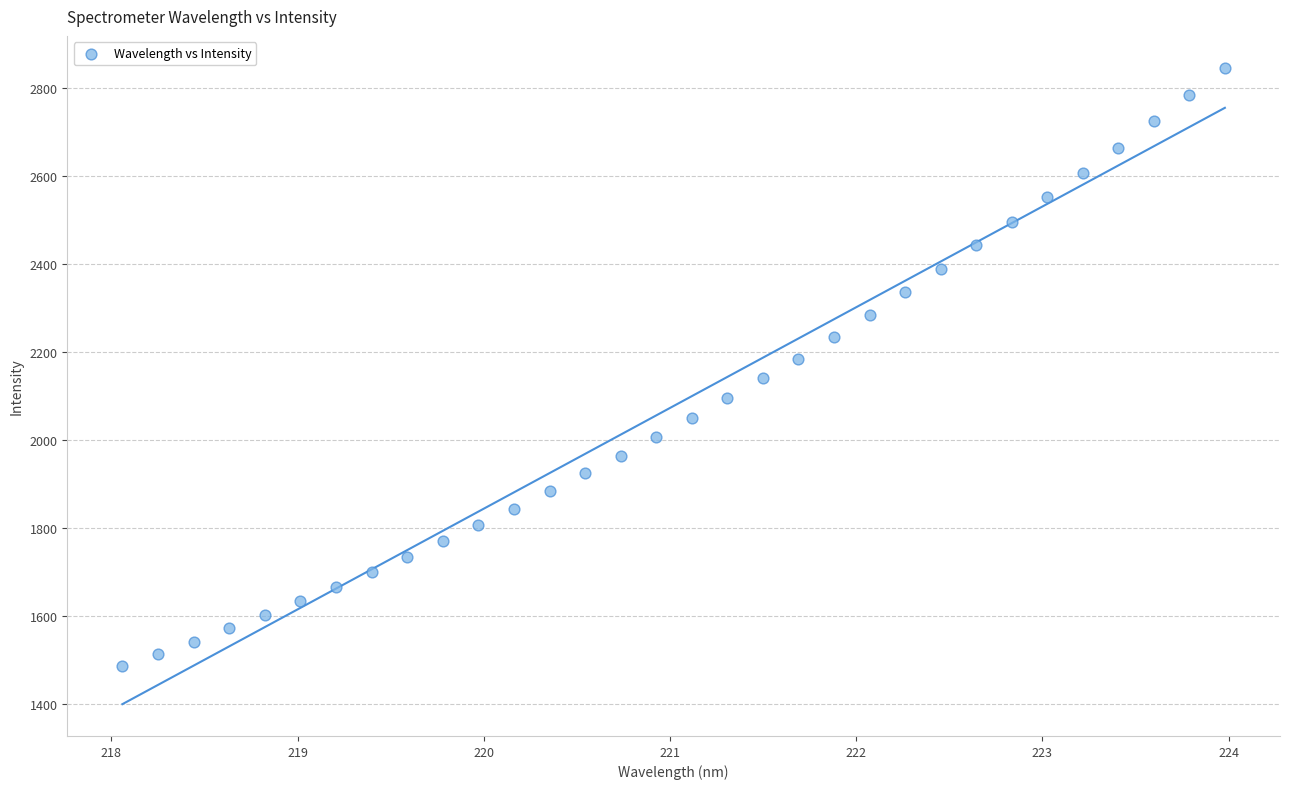

What is the range of X values (max minus min)?

5.9